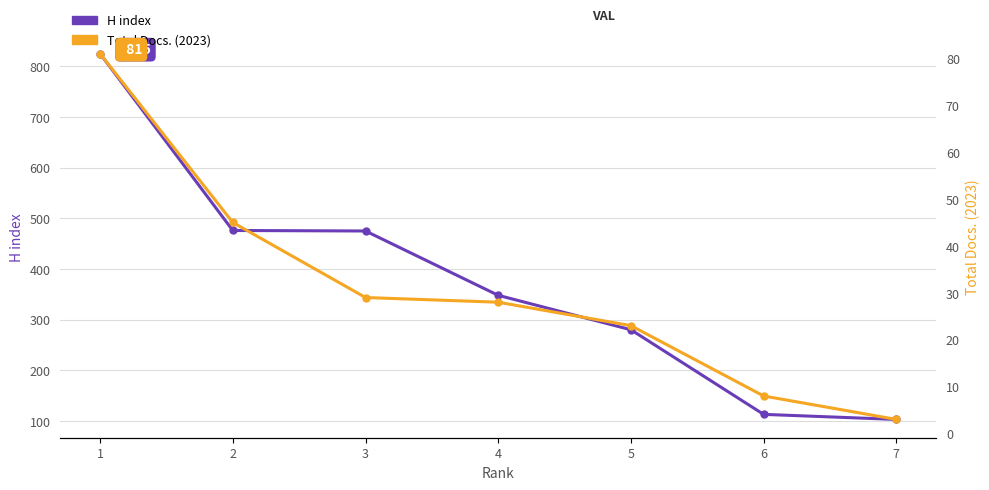

Which category has the lowest value in the Total Docs. (2023) series?

7